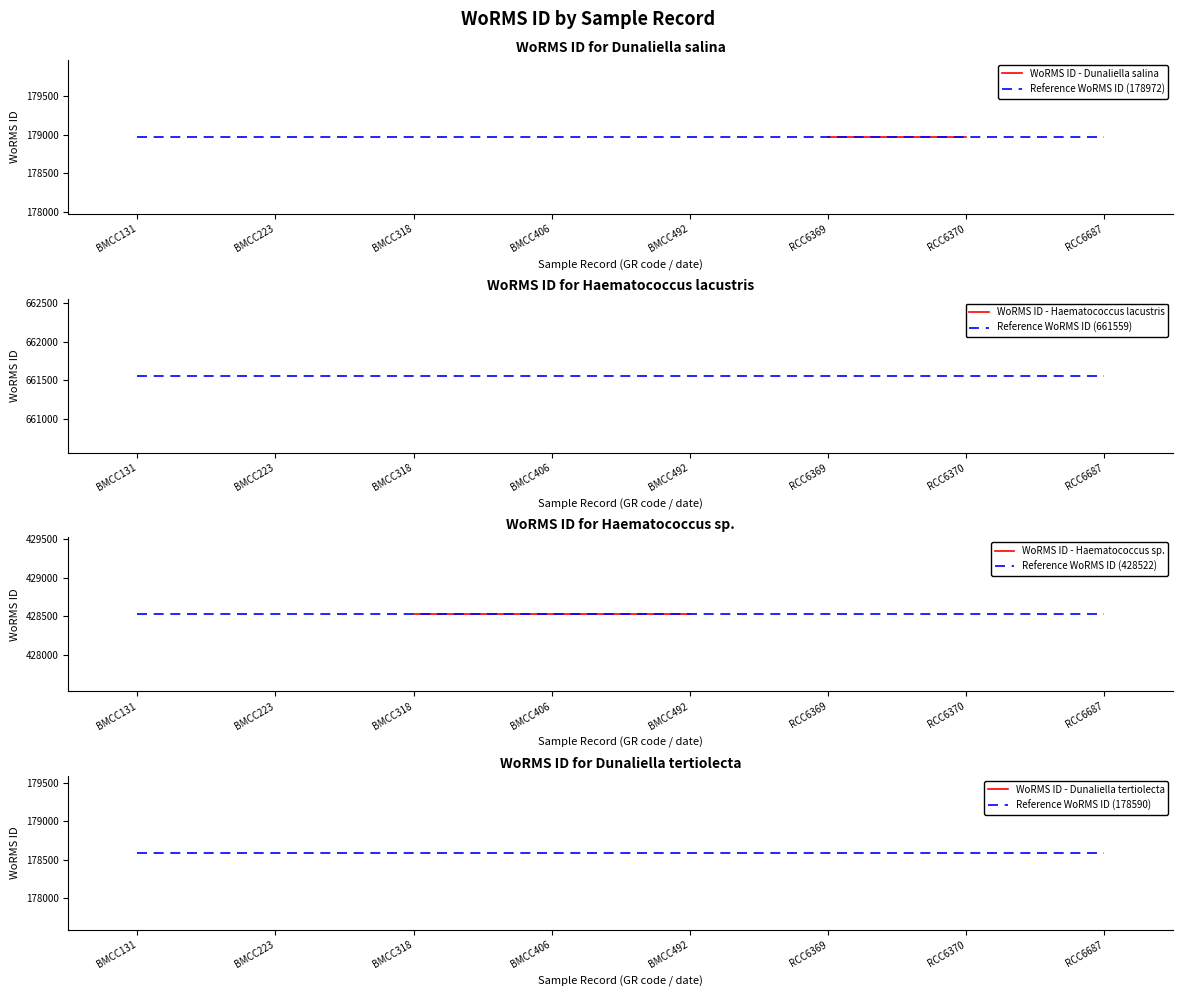

Which has a higher value, 2 or 3?

2